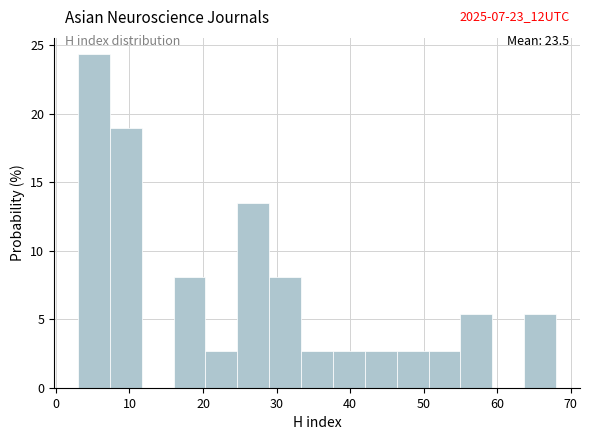

Over which range of the x-axis is the bar tallest?

3 to 7